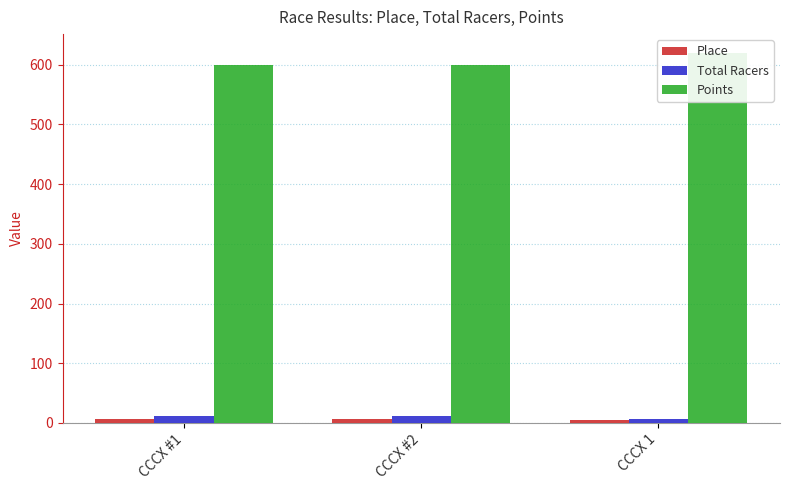

Which category has the highest value in the Place series?

CCCX #1